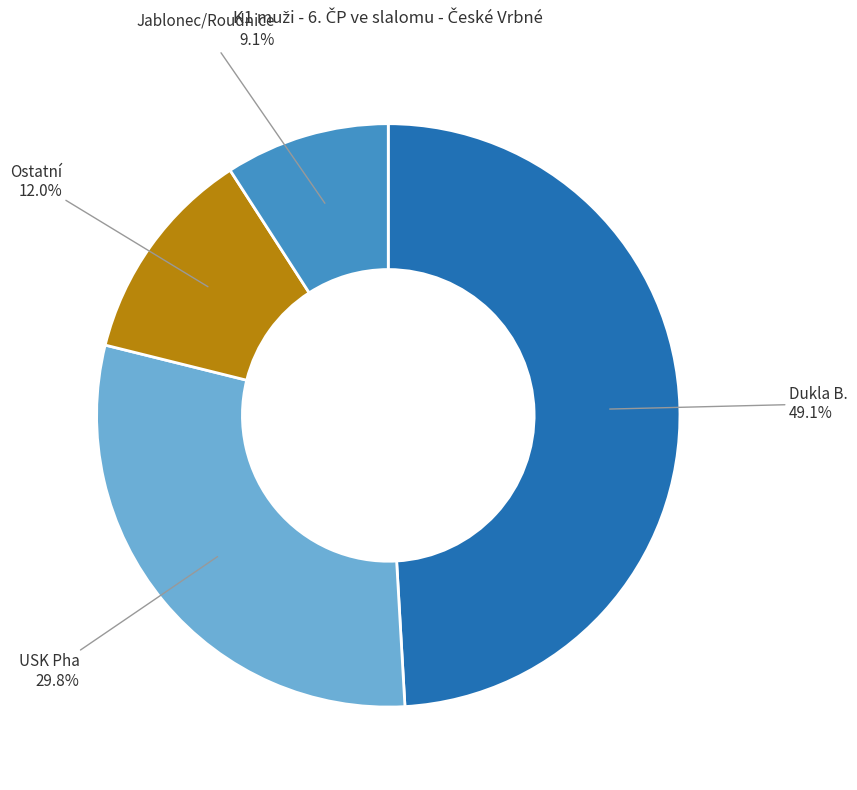

Which has a higher value, Ostatní or USK Pha?

USK Pha